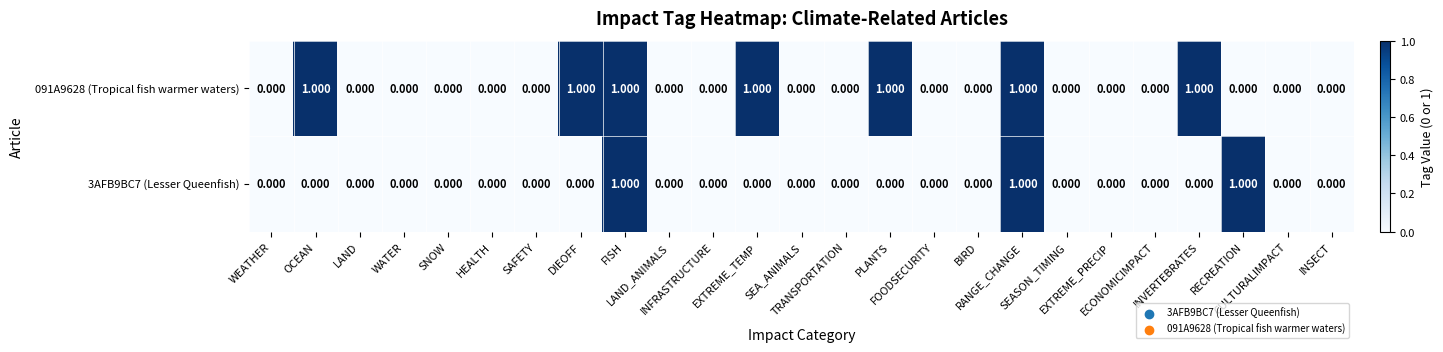

How many distinct data groups are displayed?

2